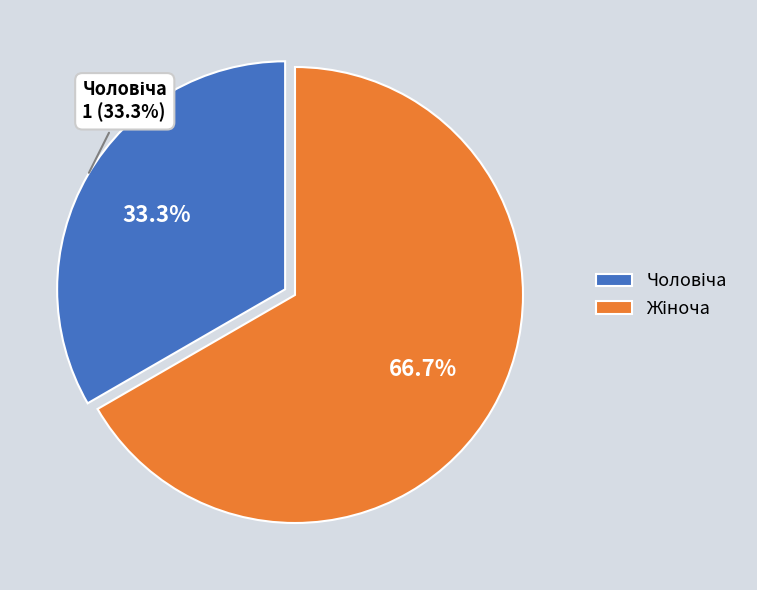

How much of the chart is everything except Чоловіча?

66.7%